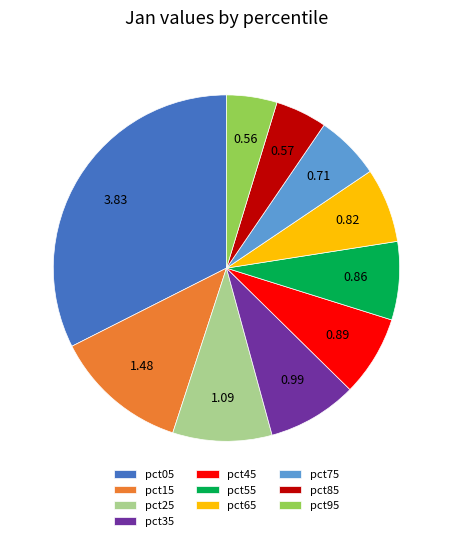

Does pct85 represent more than half of the total?

No